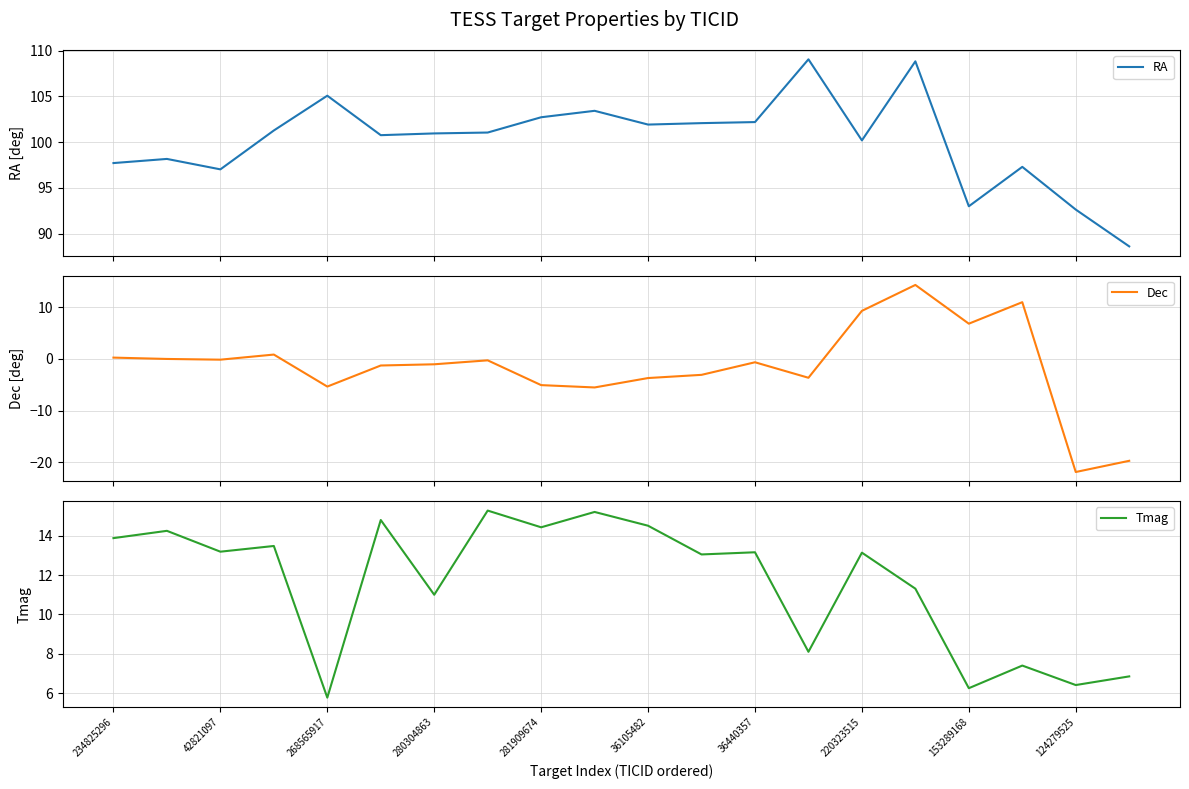

What is the maximum value for RA?

109.0